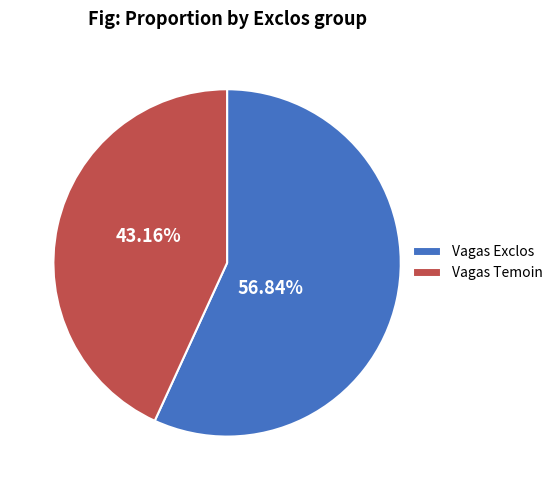

Approximately how many times larger is the value at Vagas Exclos compared to Vagas Temoin?

1.3